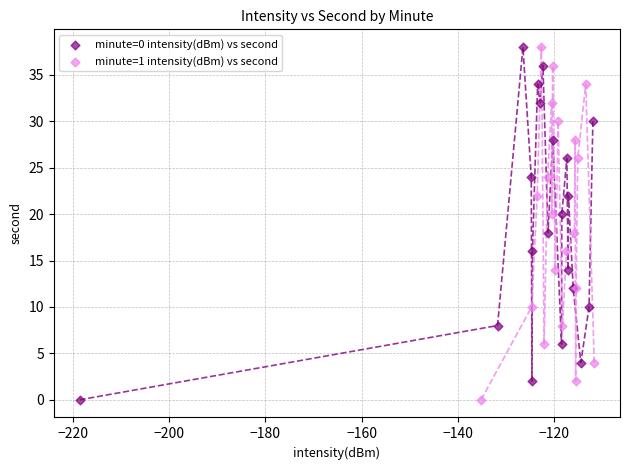

What are all the series names shown in the legend?

minute=0 intensity(dBm) vs second, minute=1 intensity(dBm) vs second